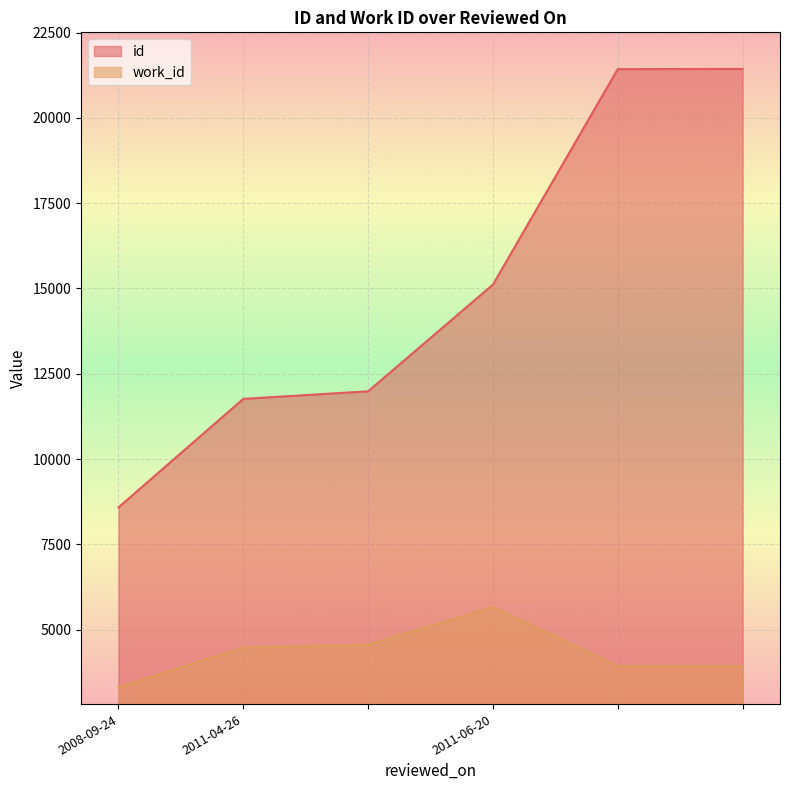

List the labels in order of id value, smallest first.

2008-09-24, 2011-04-26, , 2011-06-20, , 